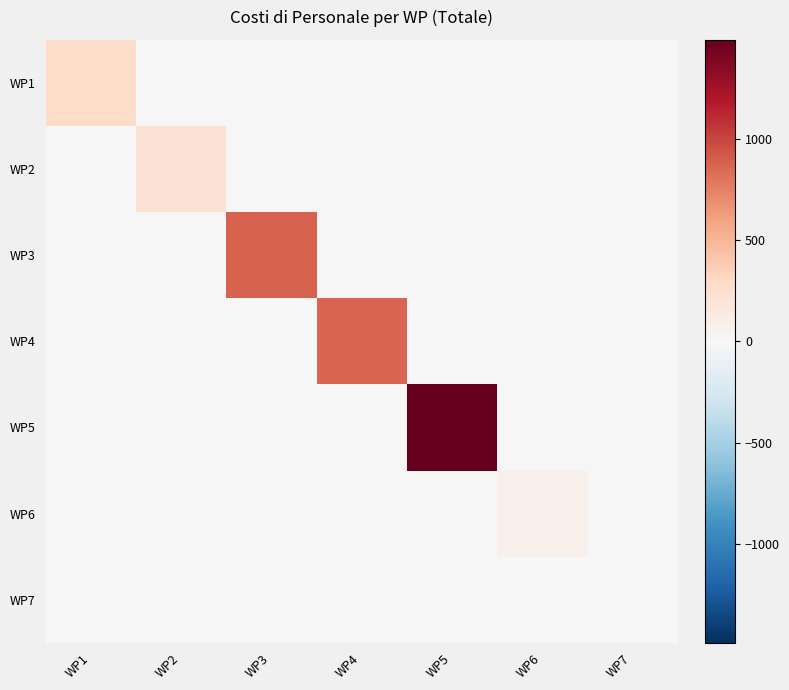

Which category has the highest value across all series?

WP5